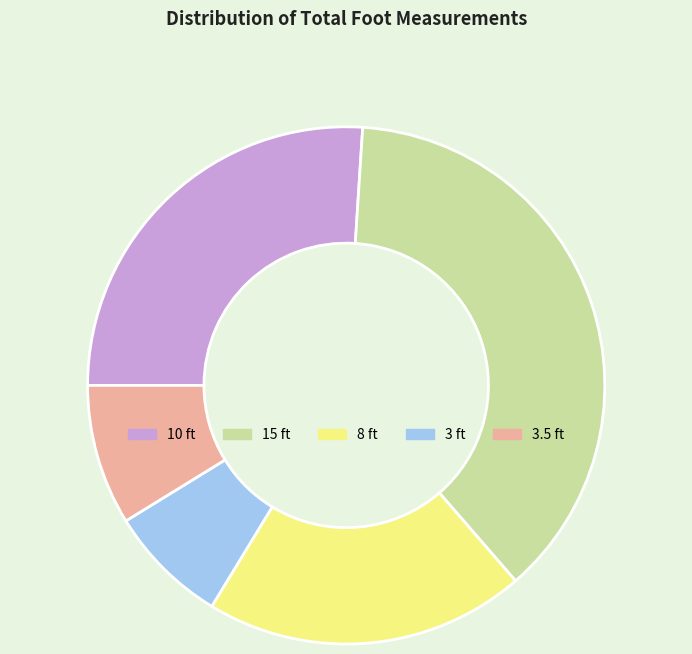

How many slices are in this pie chart?

5